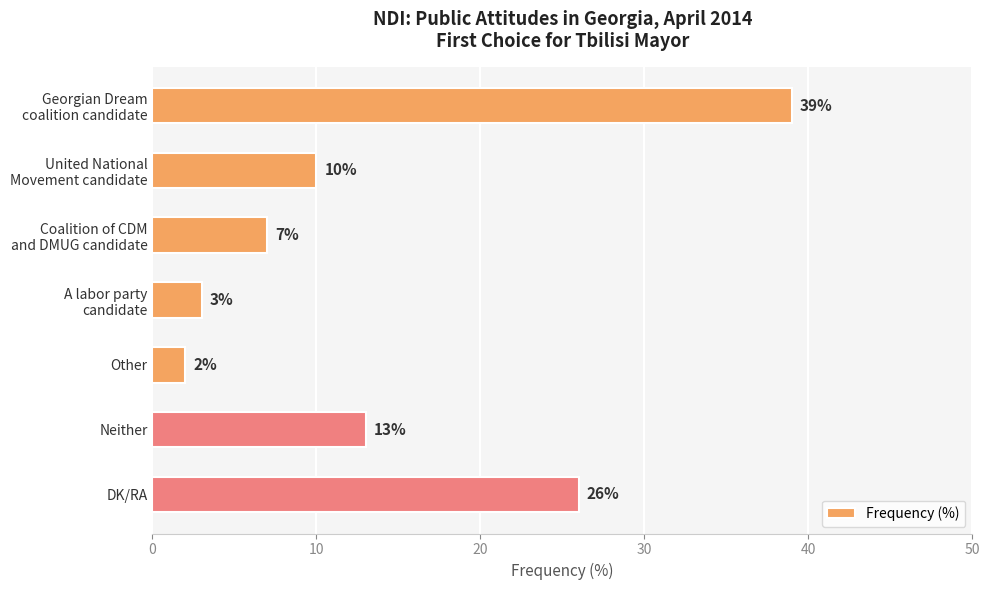

Which label corresponds to the smallest value in the chart?

Other